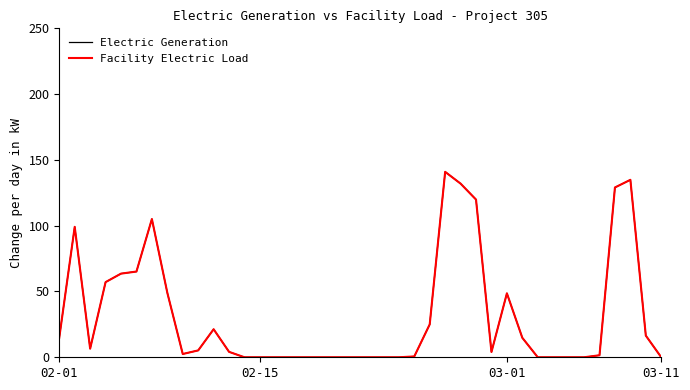

List the series in order of their peak value, highest first.

Electric Generation, Facility Electric Load